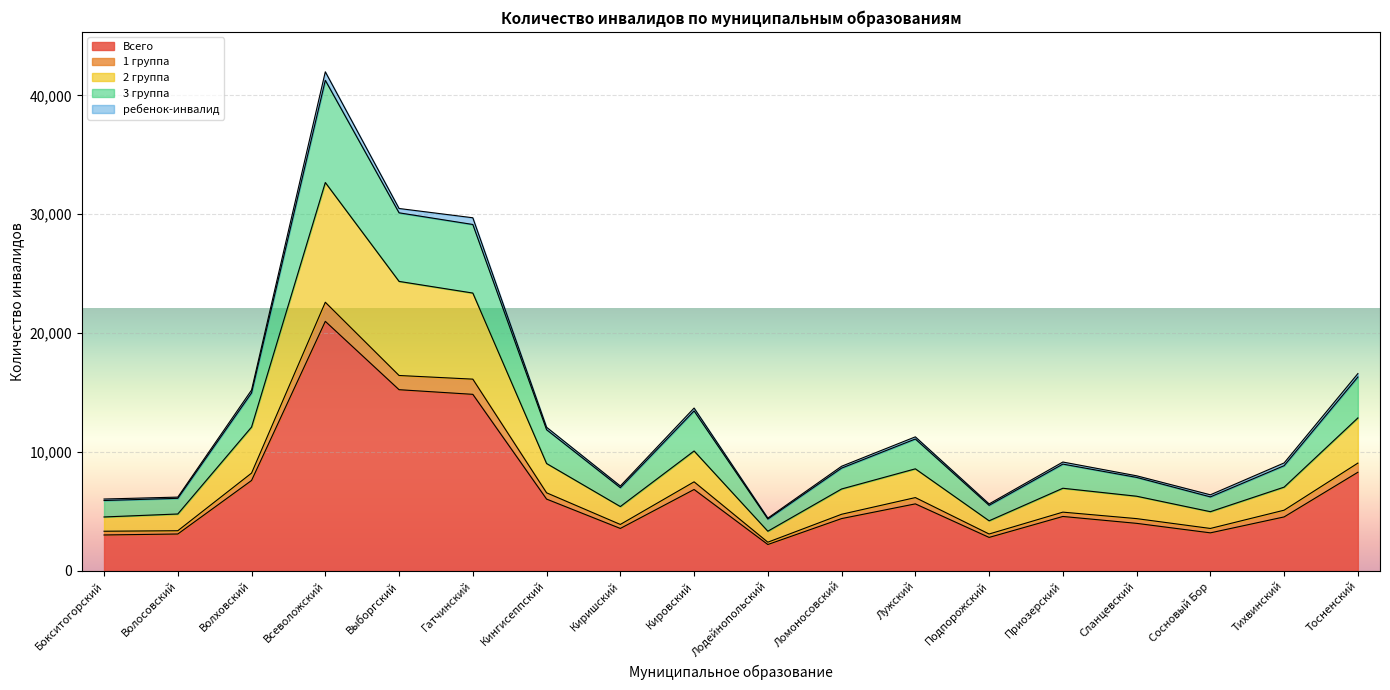

True or false: Всего has more than 1 interior local peaks.

True